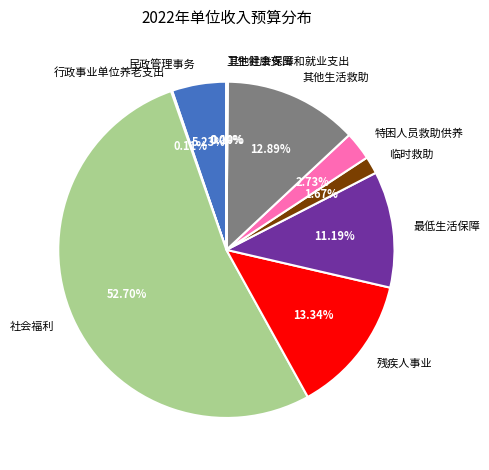

Is there any slice that represents more than half of the pie?

Yes